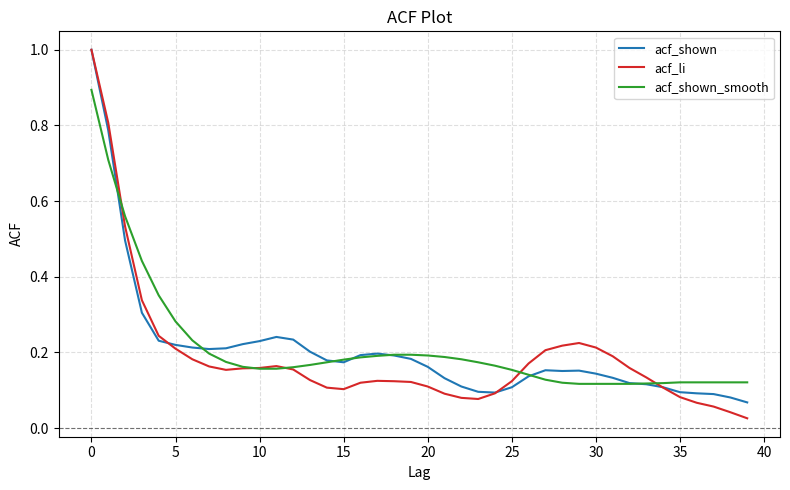

Which series has the largest range (max minus min)?

acf_li